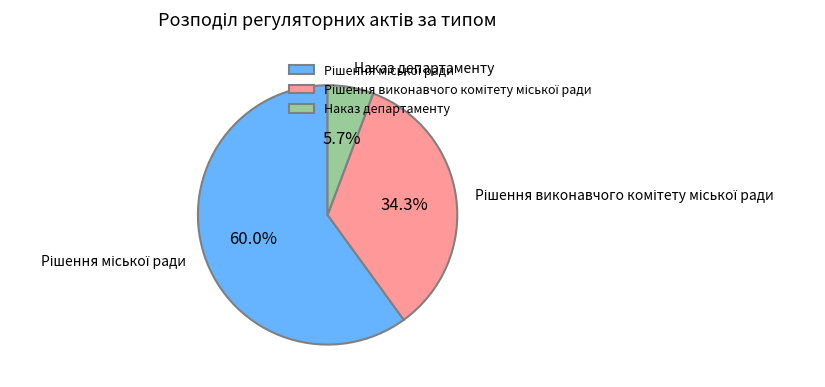

Is there a majority slice in this chart?

Yes